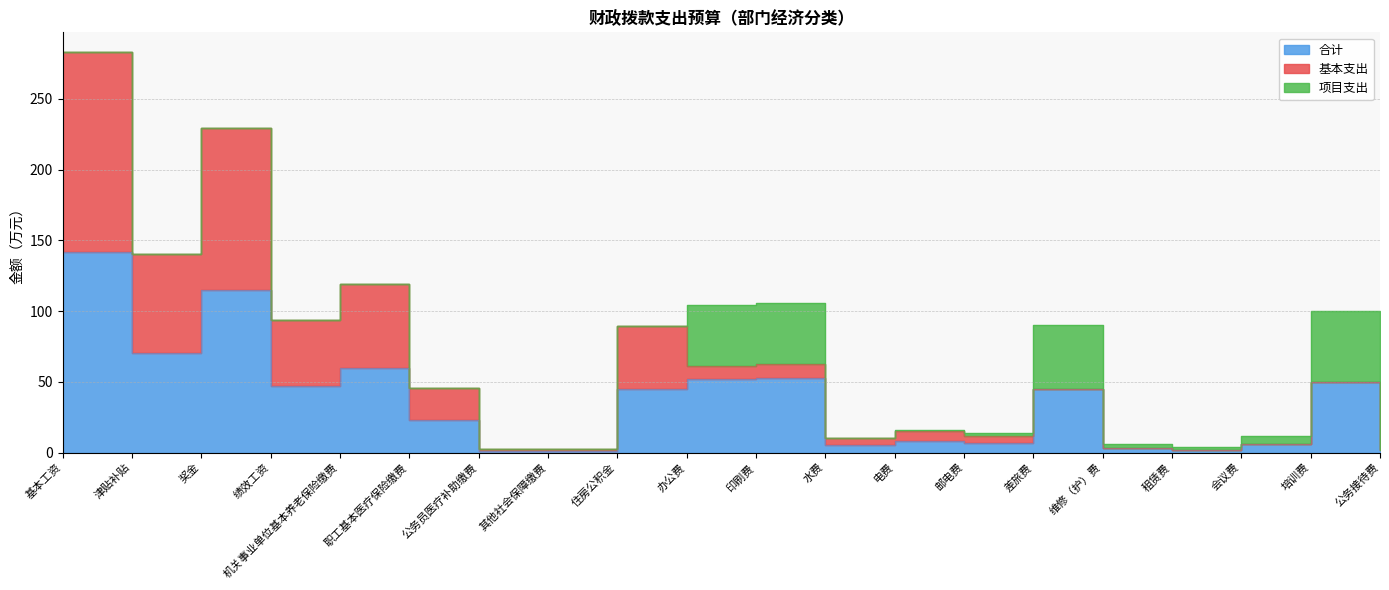

Which has a higher value, 其他社会保障缴费 or 奖金?

奖金